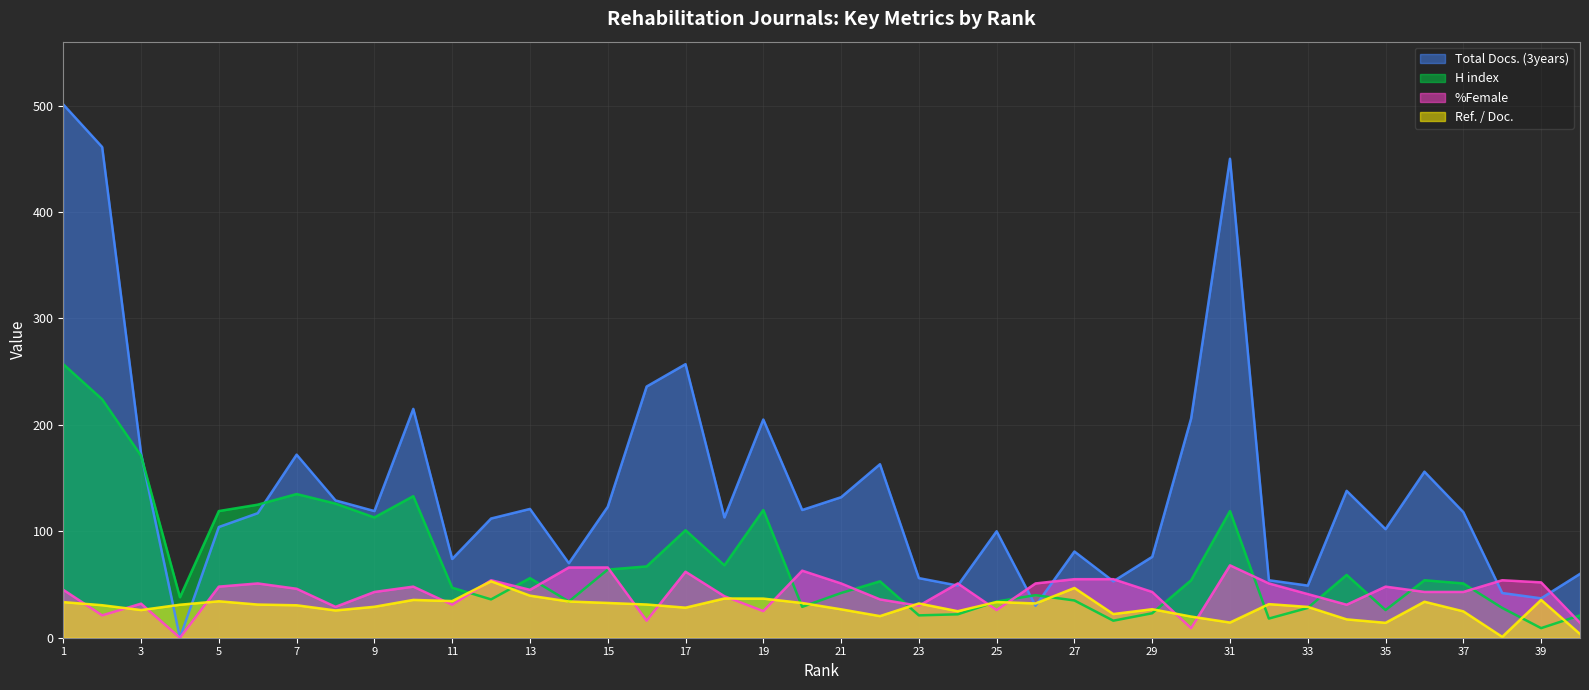

List the series in order of their peak value, highest first.

Total Docs. (3years), H index, %Female, Ref. / Doc.